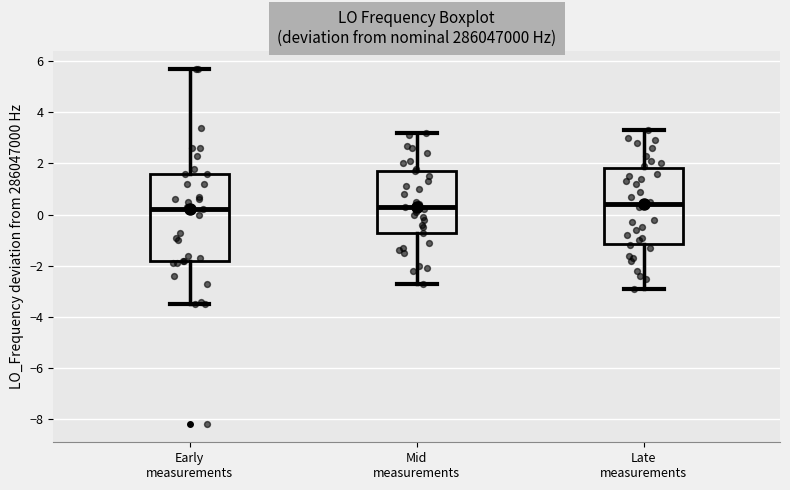

Reading left to right, read every box against the y-axis: the position of its median line, the range the box covers, and the ends of its whiskers. The values are not printed on the chart, so give them approximately, as read against the axis.

Early measurements: median 0.2, box -1.8 to 1.6, whiskers -3.4 to 5.6
Mid measurements: median 0.4, box -0.6 to 1.6, whiskers -2.6 to 3.2
Late measurements: median 0.4, box -1.2 to 1.8, whiskers -2.8 to 3.4